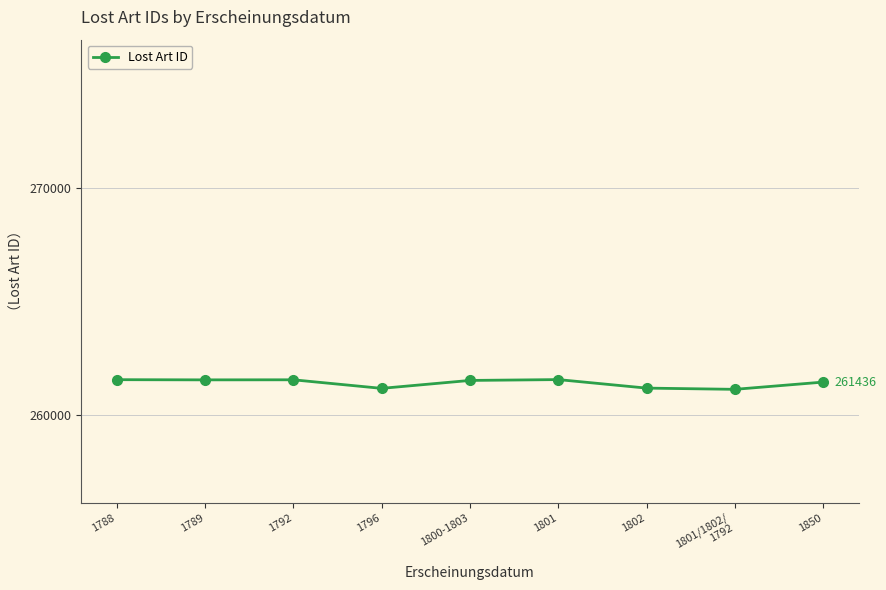

What position from the right is 1788?

9